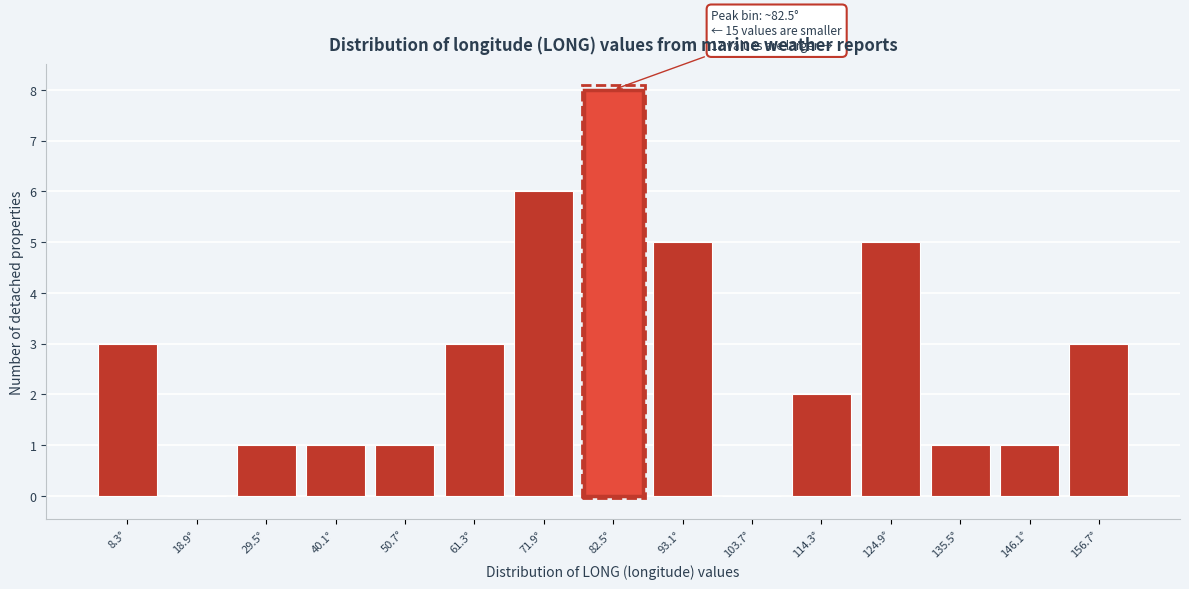

Over which range of the x-axis is the bar tallest?

77.2 to 87.8